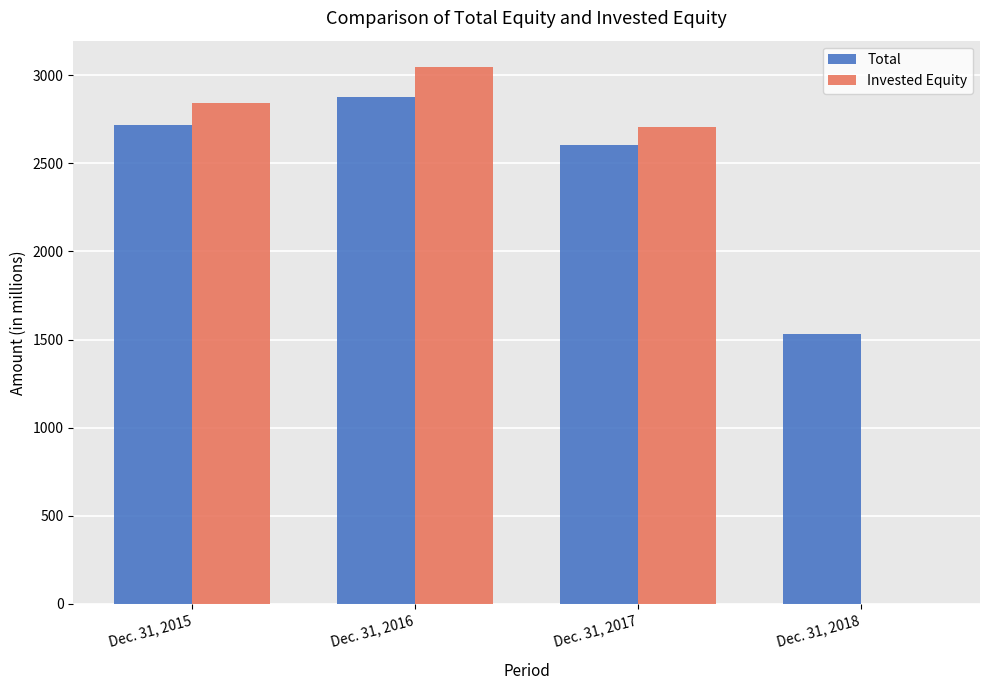

At which category is the sum across all series the highest?

Dec. 31, 2016